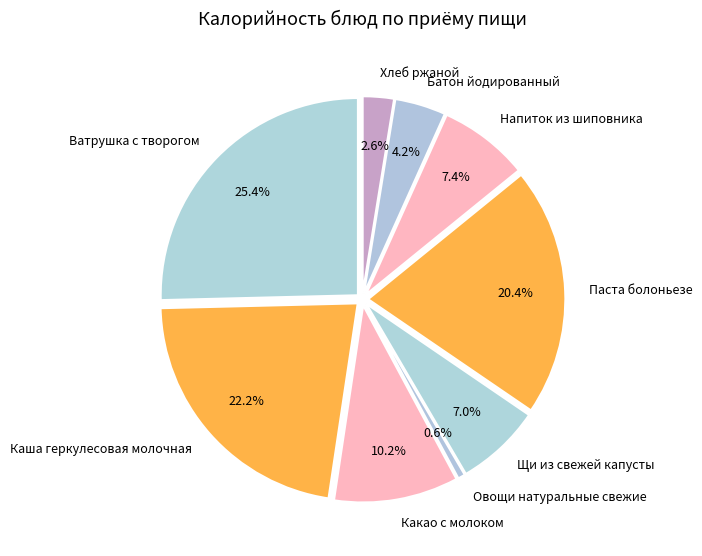

To the nearest percent, what is the average slice percentage?

11%